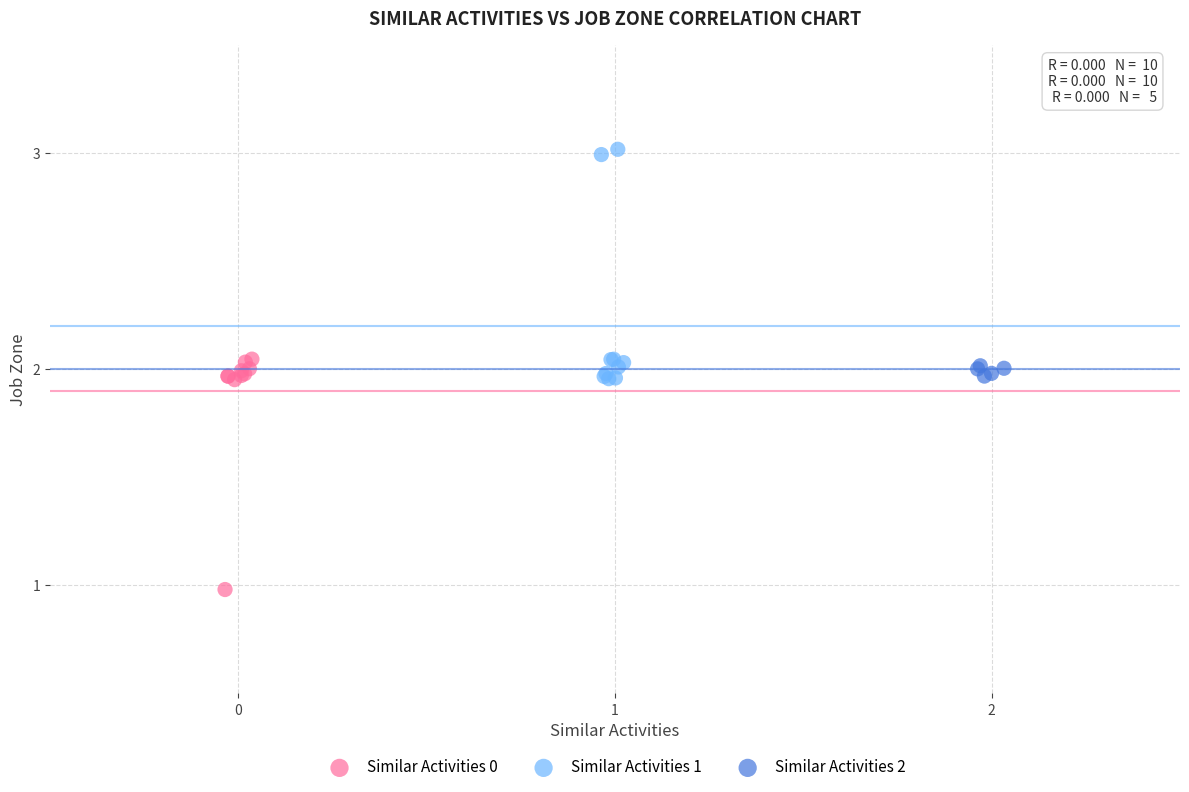

Which series contains the lowest Y value?

Similar Activities 0